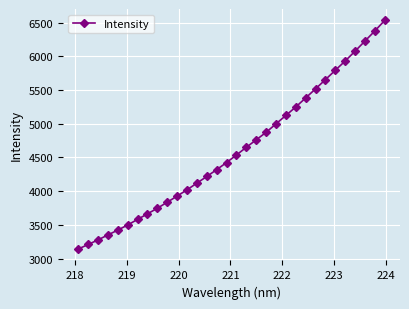

True or false: there are more than 2 points higher than both neighbors.

False